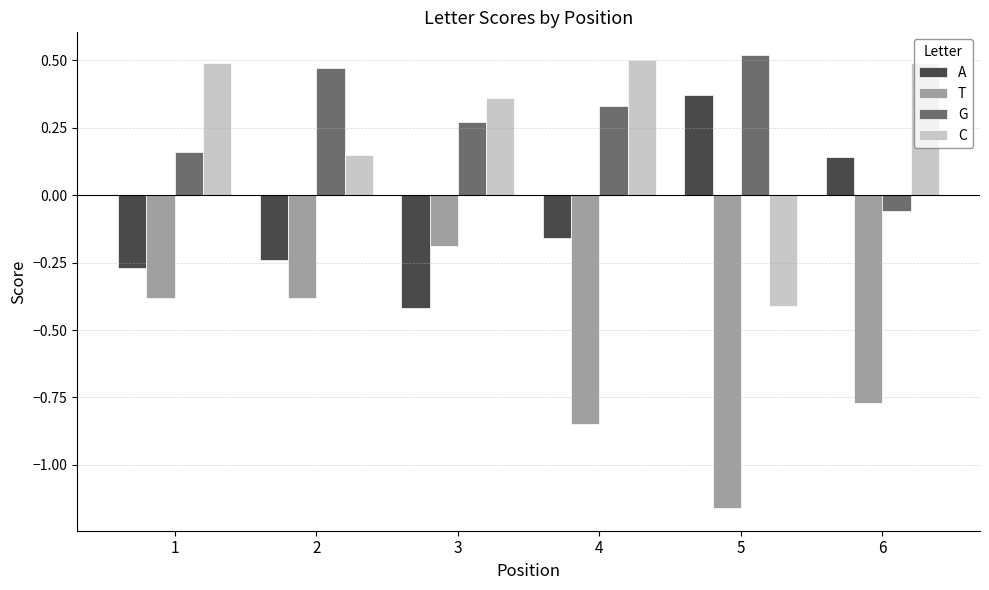

How many values in C are above zero?

5